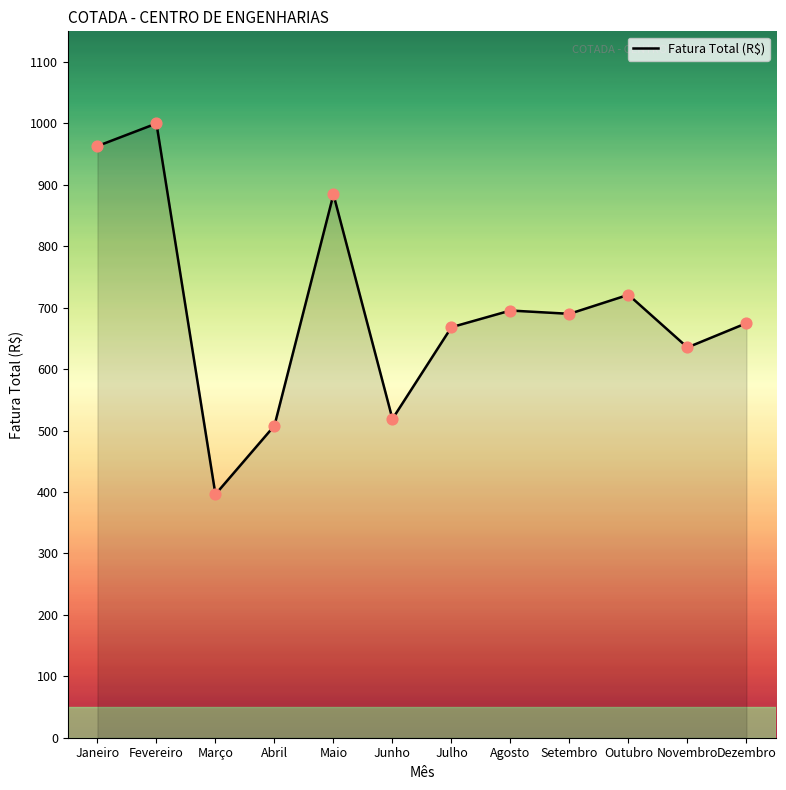

Between Maio and Julho, which is larger?

Maio